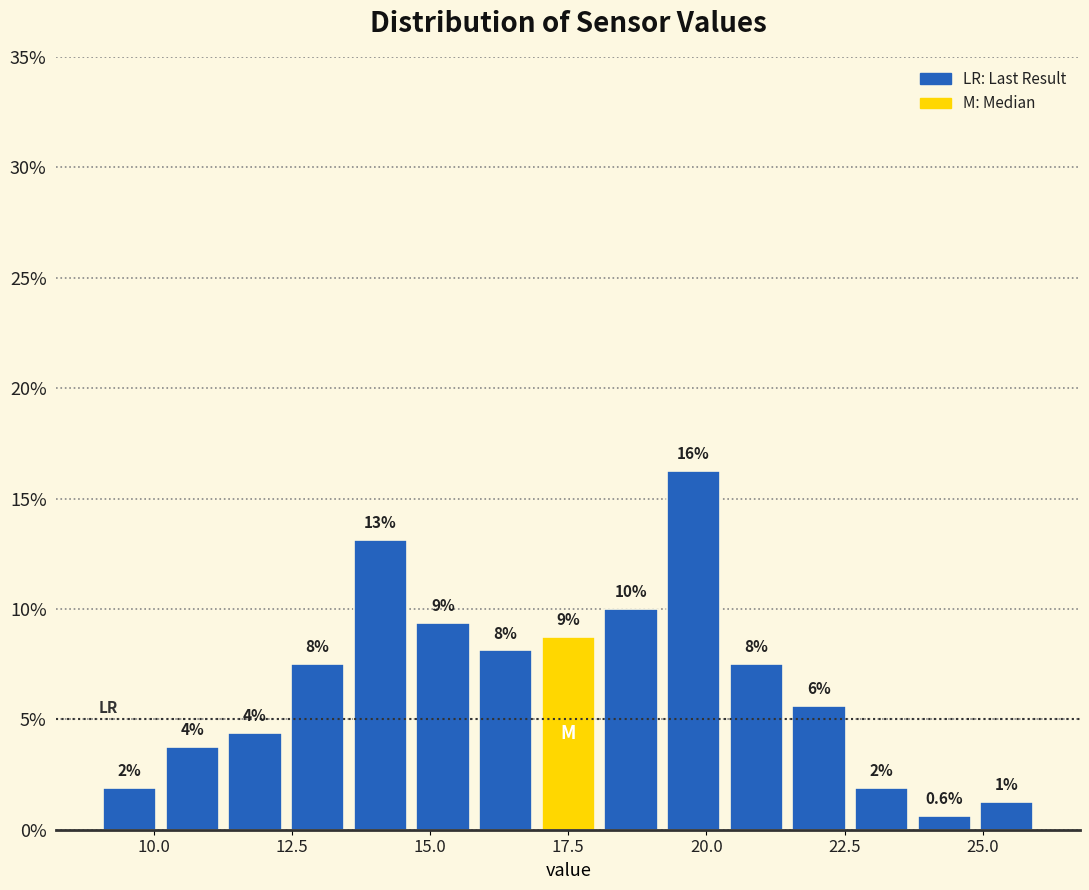

Read against the x-axis, roughly where is the centre of the tallest bar?

20.0